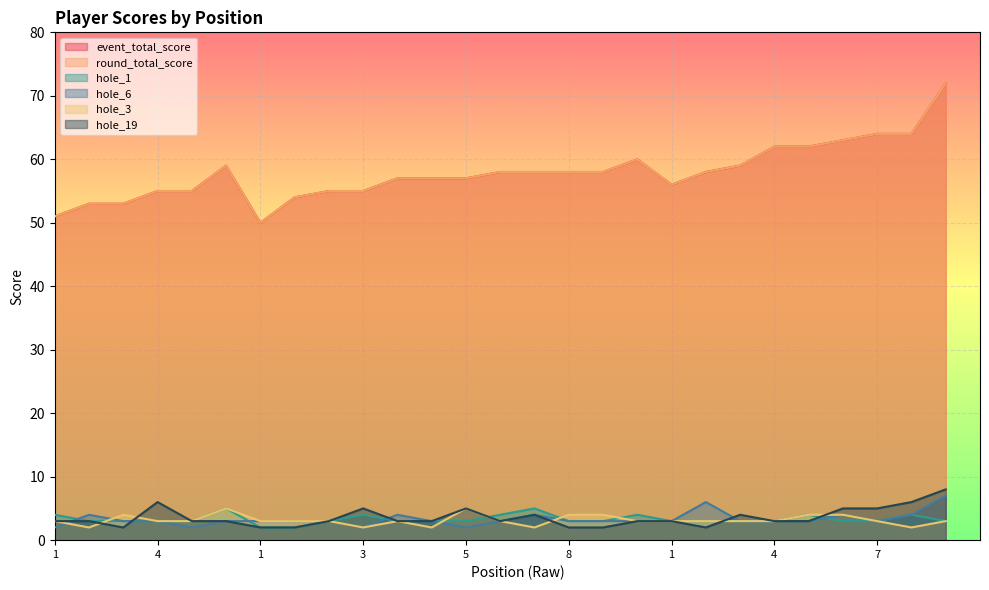

Which label corresponds to the smallest value in the chart?

1